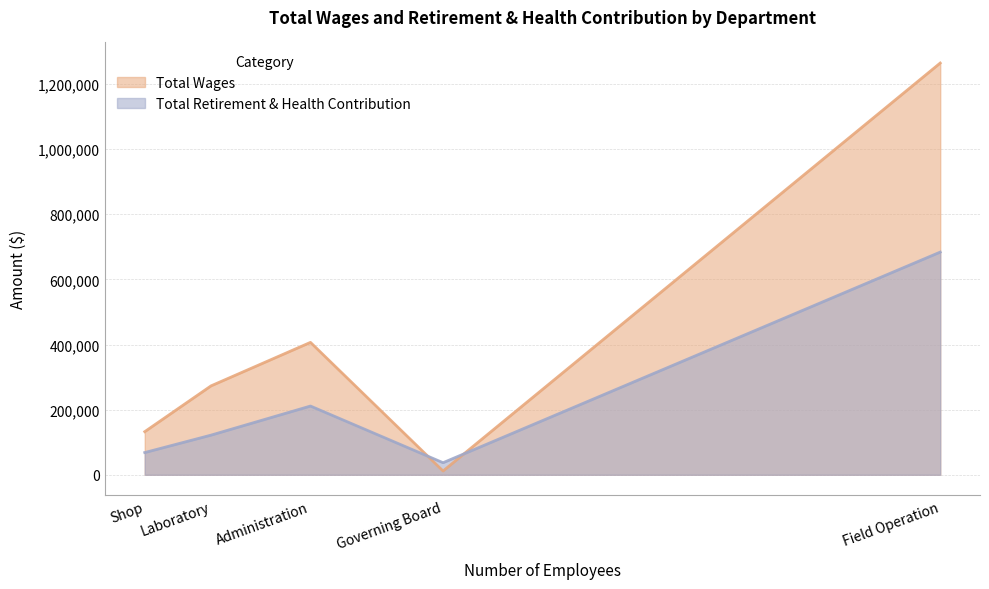

Where is Total Wages nearest to the value 637967?

Administration